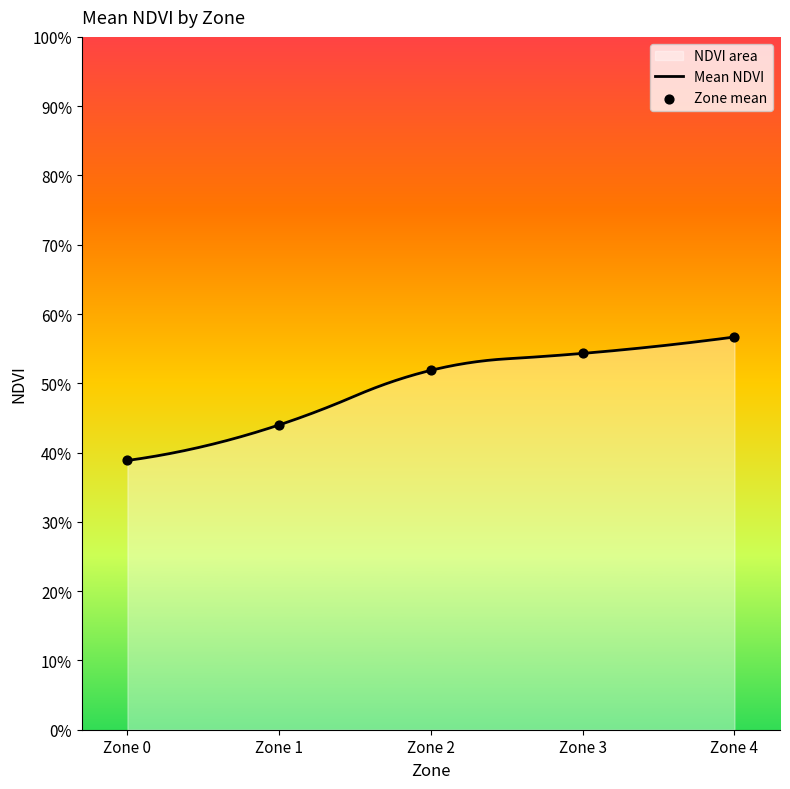

What is the change in value from Zone 1 to Zone 2?

+0.1